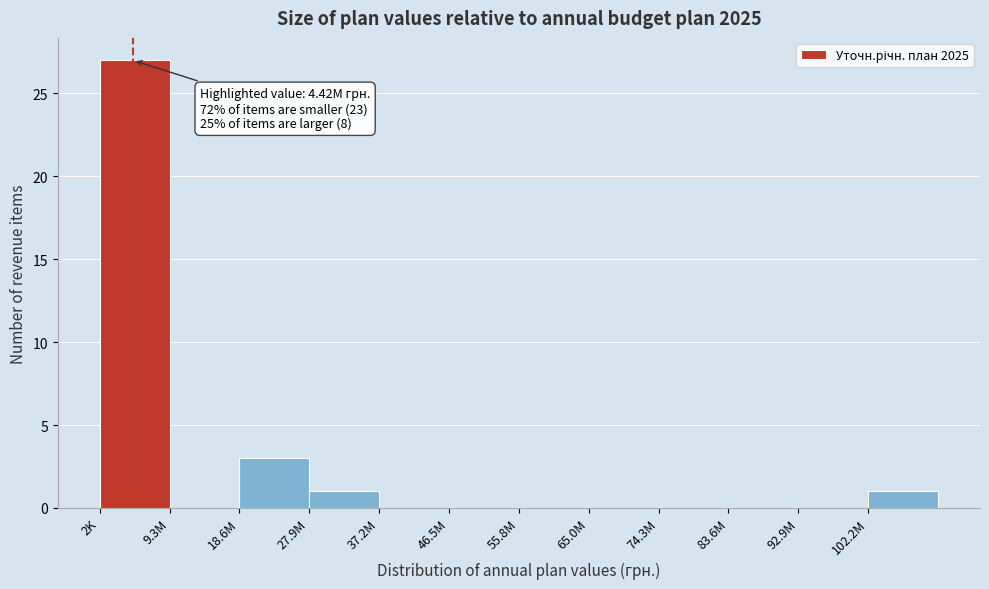

Reading left to right, extract all data points from this chart.

2K=27	9.3M=0	18.6M=3	27.9M=1	37.2M=0	46.5M=0	55.8M=0	65.0M=0	74.3M=0	83.6M=0	92.9M=0	102.2M=1